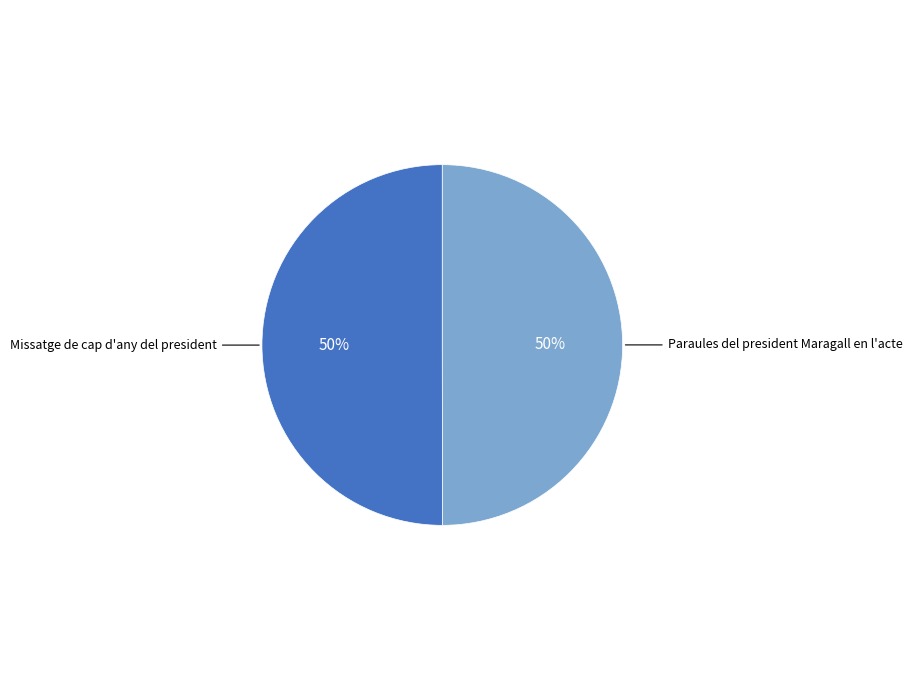

How many slices are in this pie chart?

2